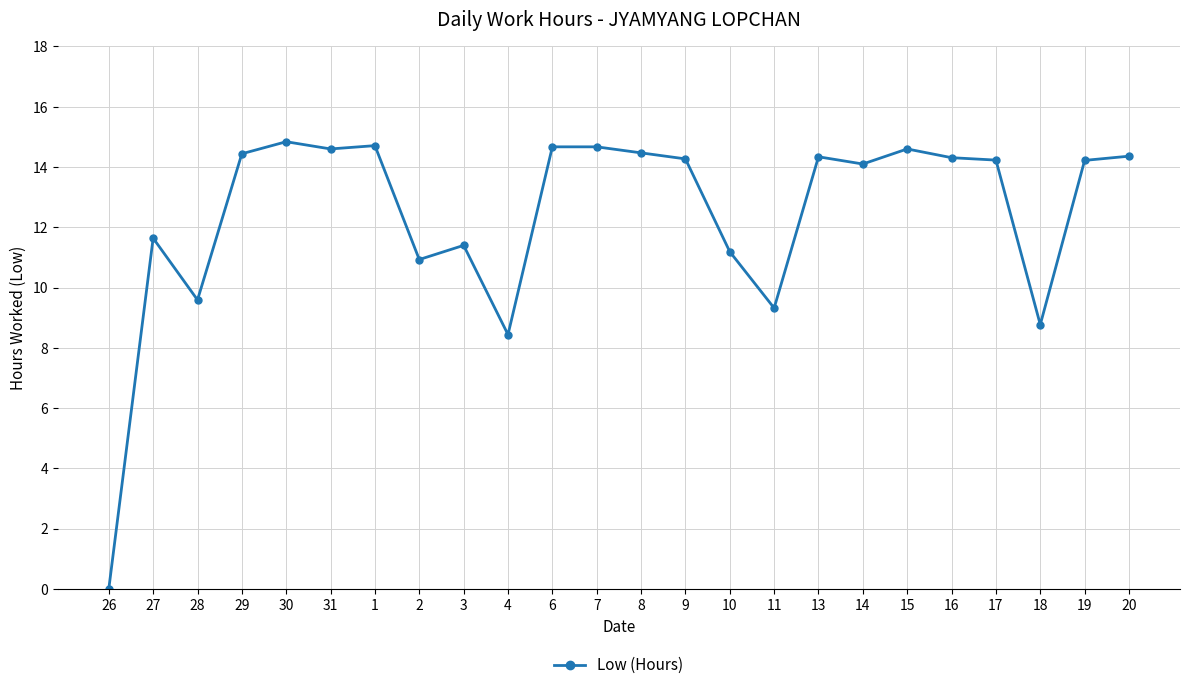

How many data points are above 14?

15